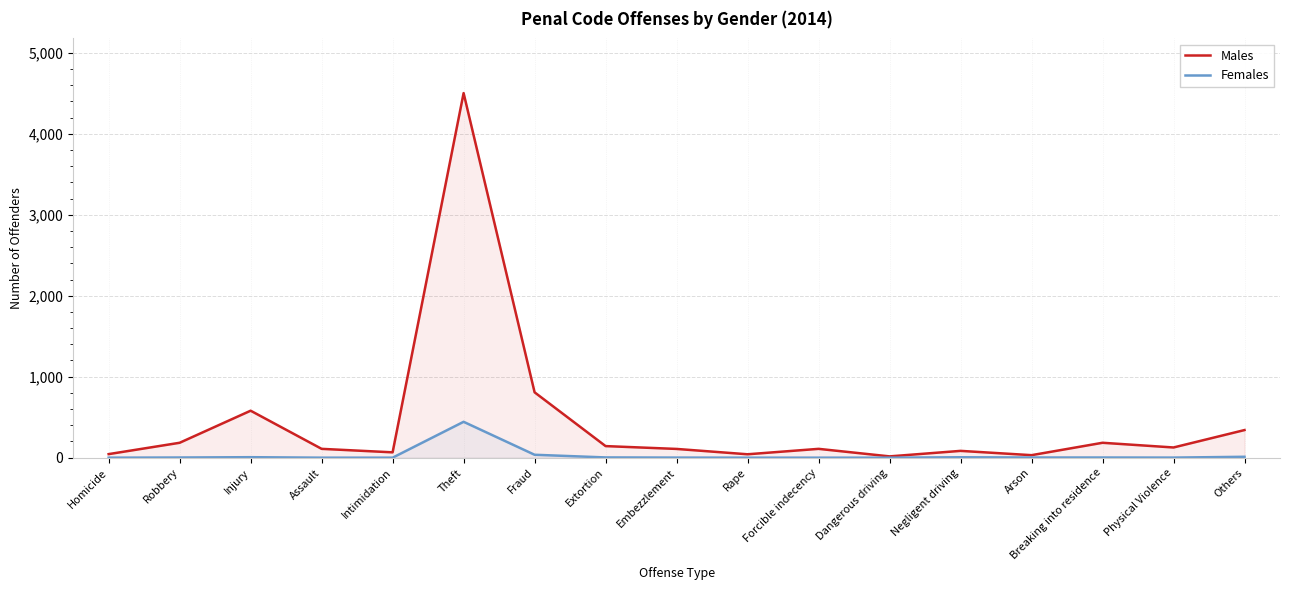

How many interior local peaks does the Females series have?

3